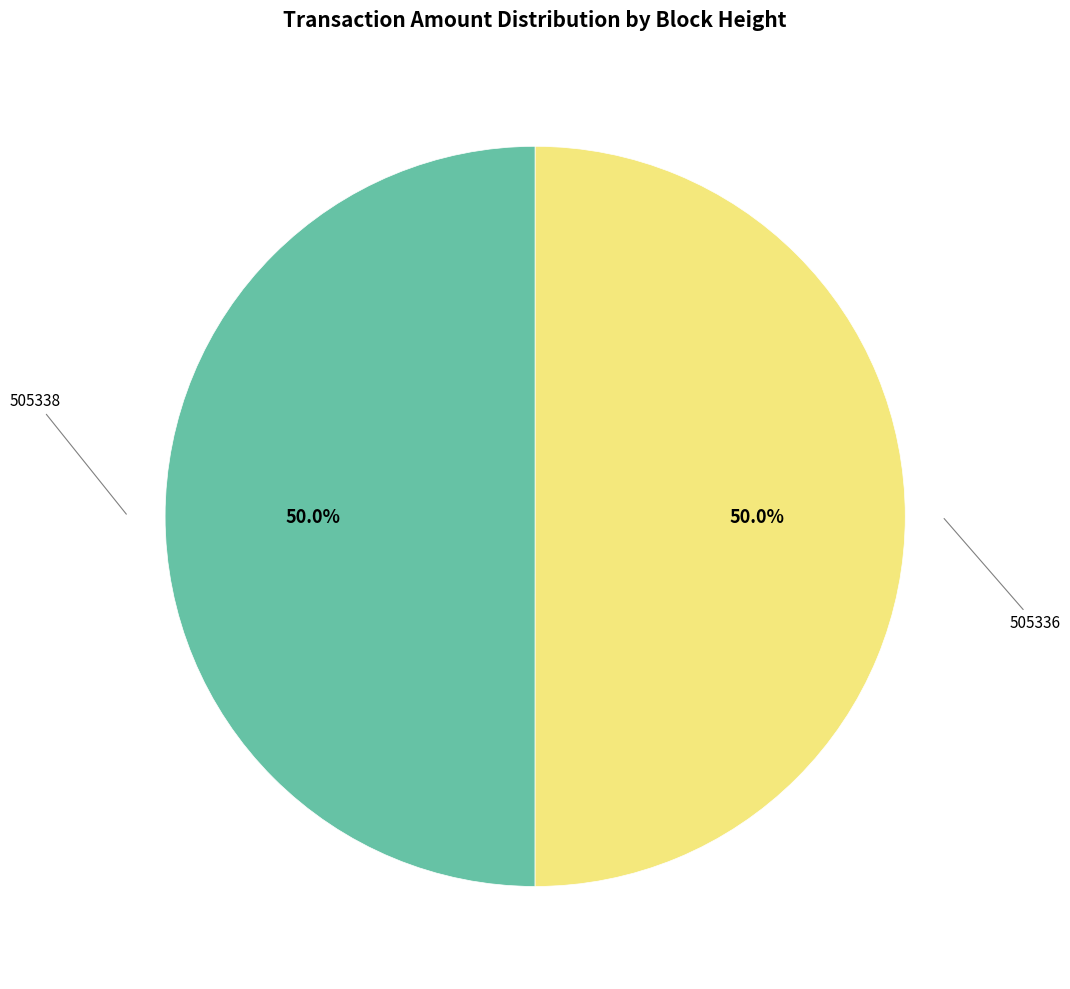

How many slices are in this pie chart?

2